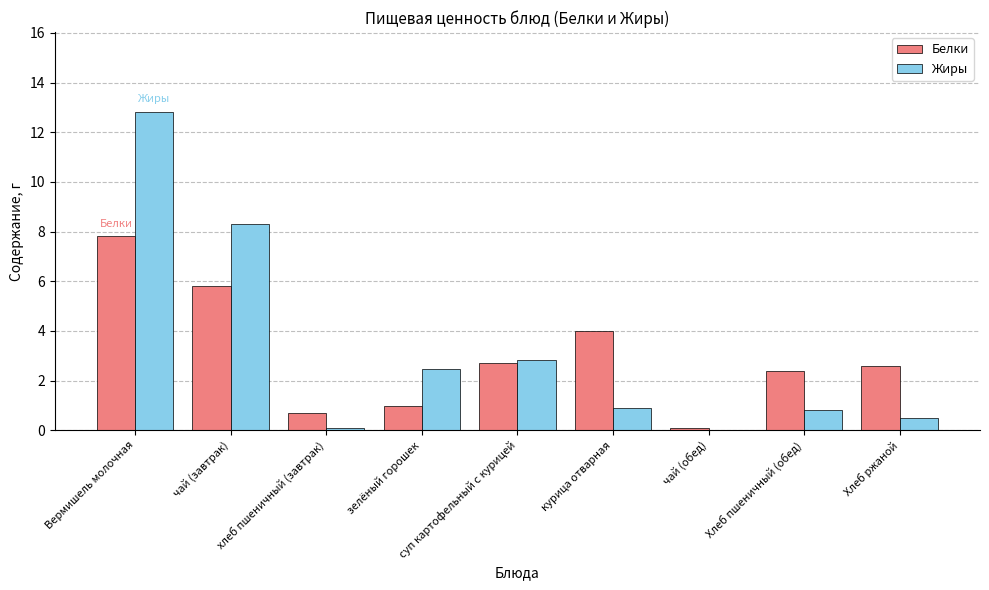

Are the bars grouped side by side (vs. stacked)?

Yes